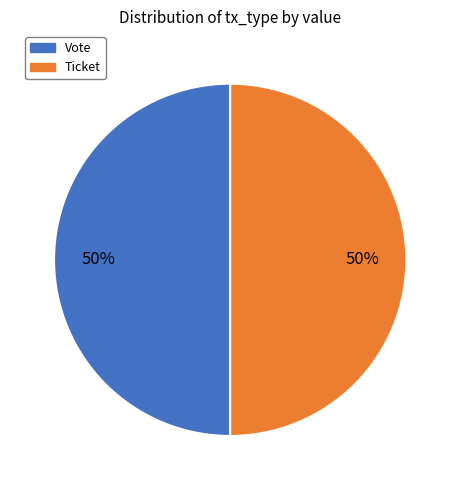

How many segments does this pie chart have?

2